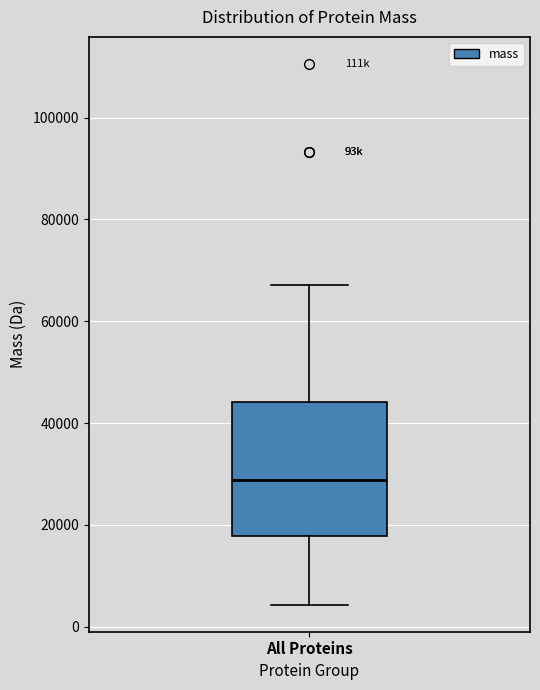

Transcribe this box plot: give where the median line is, the range the box spans, and where the two whiskers end, as read against the y-axis. The values are not printed on the chart, so give them approximately, as read against the axis.

median 28000, box 18000 to 44000, whiskers 4000 to 68000